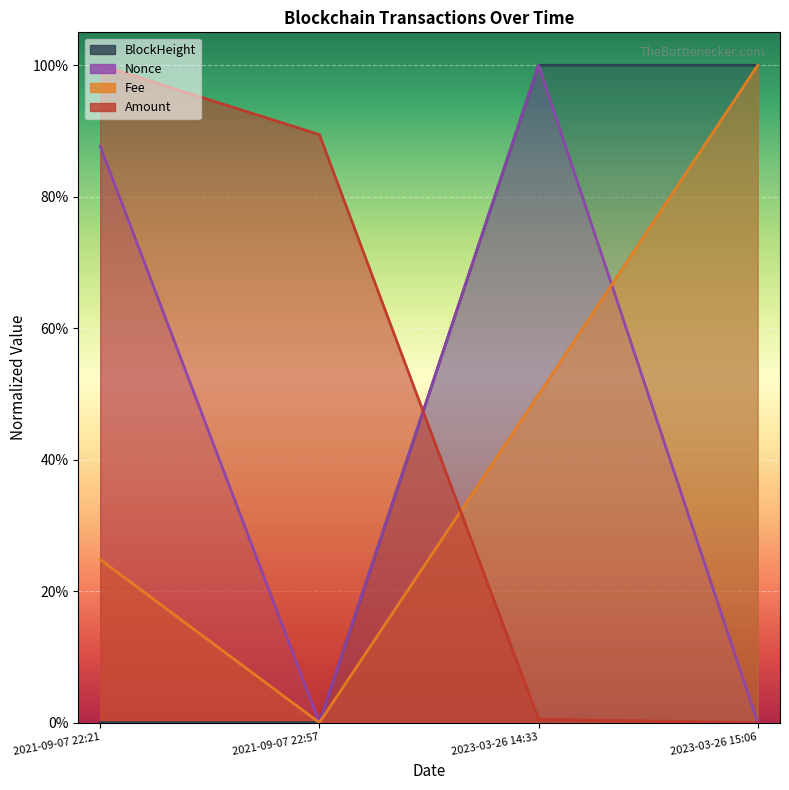

At which category is the sum across all series the highest?

2023-03-26 14:33